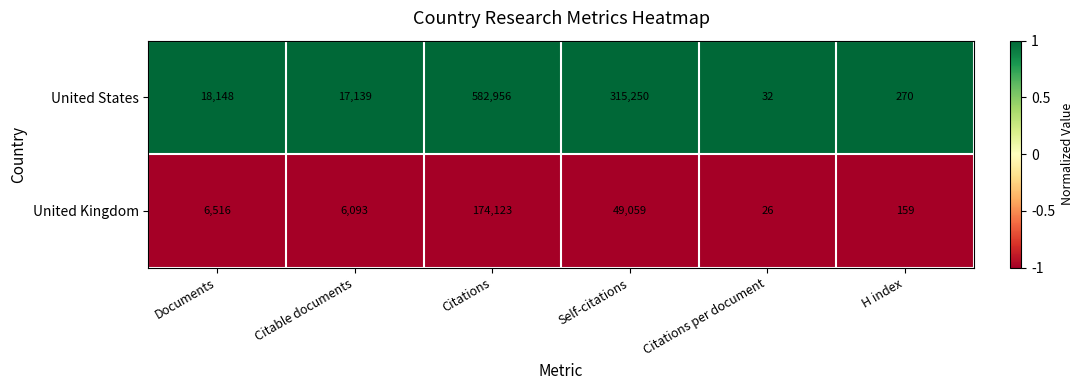

Reading left to right, transcribe all the data shown in this chart.

United States: Documents=18148	Citable documents=17139	Citations=582956	Self-citations=315250	Citations per document=32	H index=270
United Kingdom: Documents=6516	Citable documents=6093	Citations=174123	Self-citations=49059	Citations per document=26	H index=159